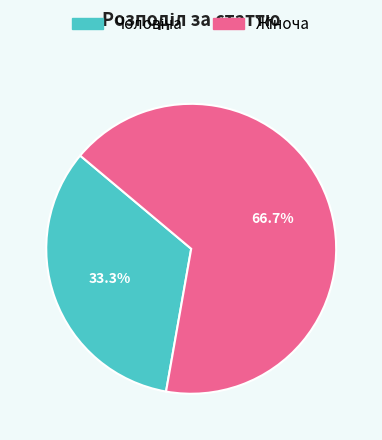

Is there a majority slice in this chart?

Yes